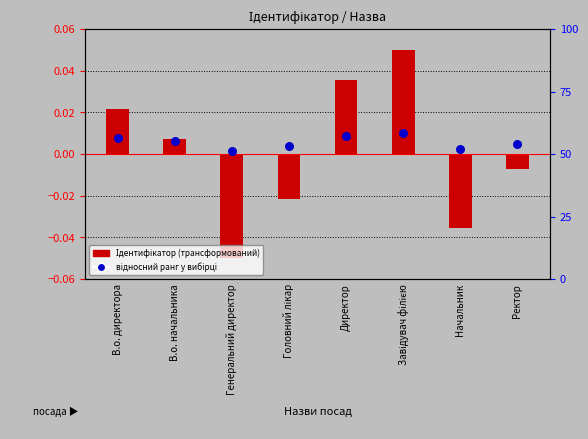

At how many categories does at least one series exceed 0?

8